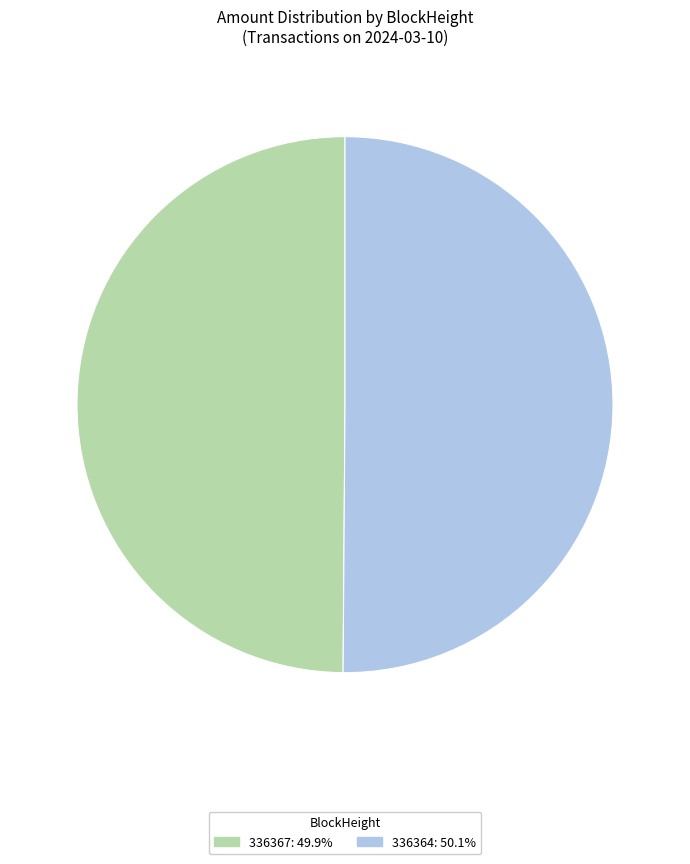

Count the number of slices in the pie.

2